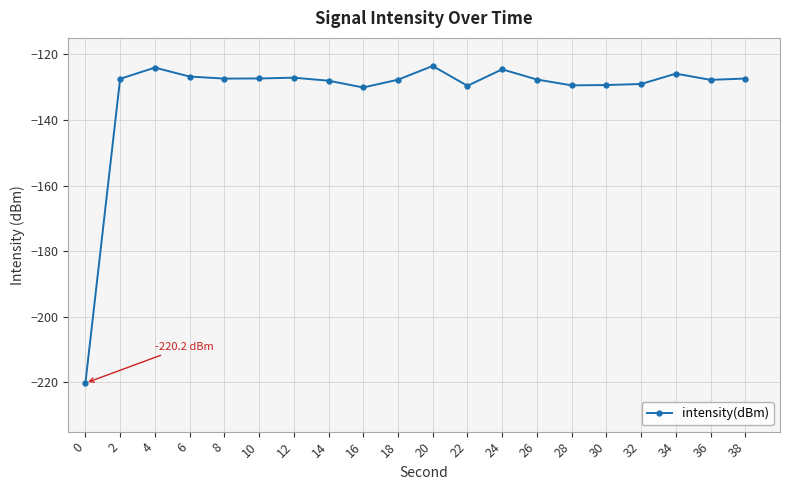

What is the value of the 1st point from the left?

-220.2